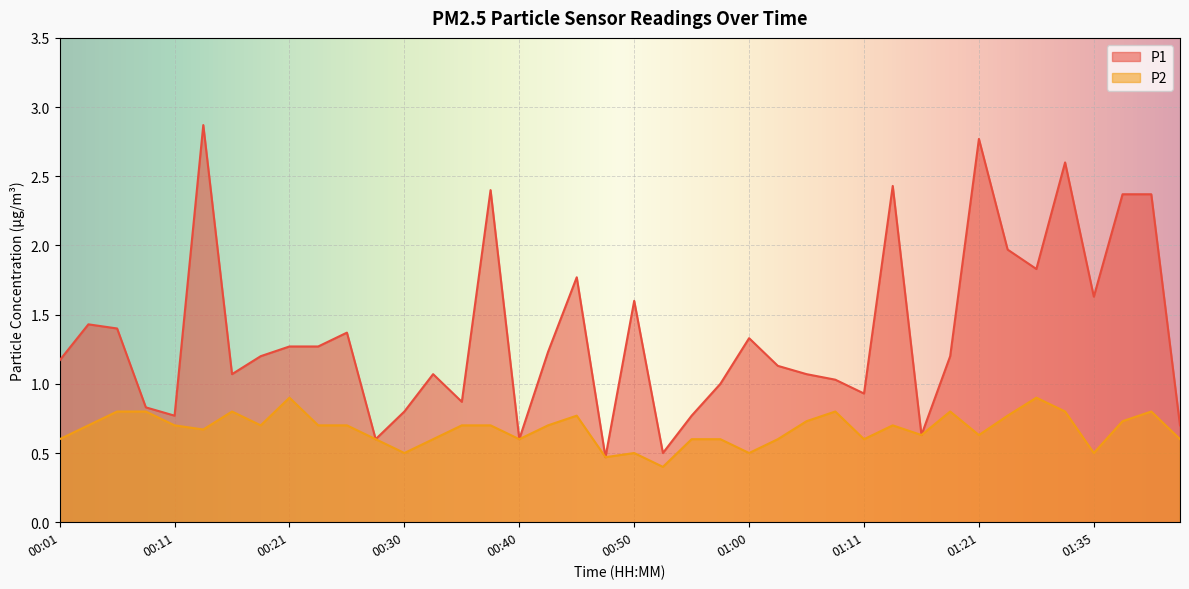

Reading left to right, transcribe all the data shown in this chart.

P1: 1.2	1.4	1.4	0.8	0.8	2.9	1.1	1.2	1.3	1.3	1.4	0.6	0.8	1.1	0.9	2.4	0.6	1.2	1.8	0.5	1.6	0.5	0.8	1.0	1.3	1.1	1.1	1.0	0.9	2.4	0.6	1.2	2.8	2.0	1.8	2.6	1.6	2.4	2.4	0.7
P2: 0.6	0.7	0.8	0.8	0.7	0.7	0.8	0.7	0.9	0.7	0.7	0.6	0.5	0.6	0.7	0.7	0.6	0.7	0.8	0.5	0.5	0.4	0.6	0.6	0.5	0.6	0.7	0.8	0.6	0.7	0.6	0.8	0.6	0.8	0.9	0.8	0.5	0.7	0.8	0.6